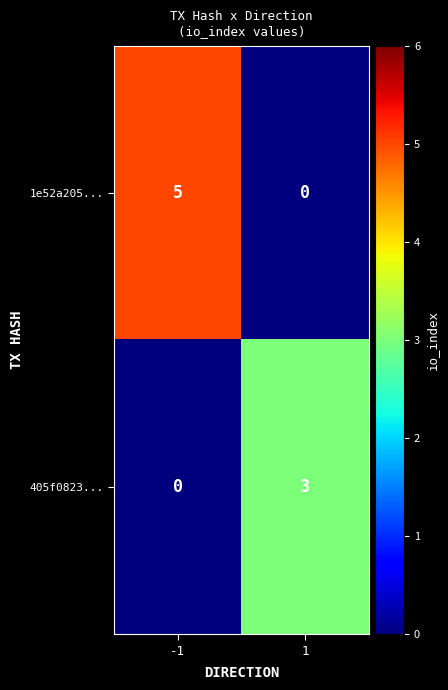

Reading left to right, what are all the values shown in this chart?

1e52a205...: 5	0
405f0823...: 0	3